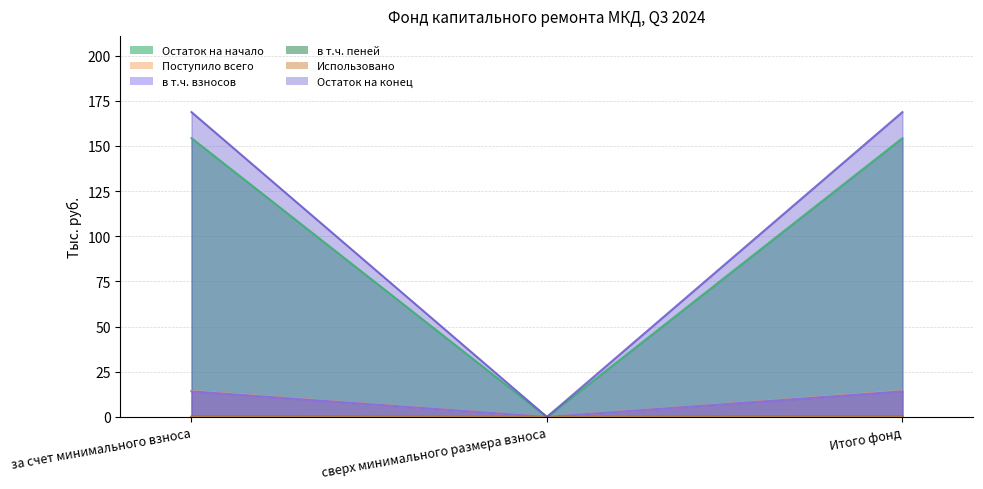

List the labels in order of Остаток на конец value, largest first.

за счет минимального взноса, Итого фонд, сверх минимального размера взноса